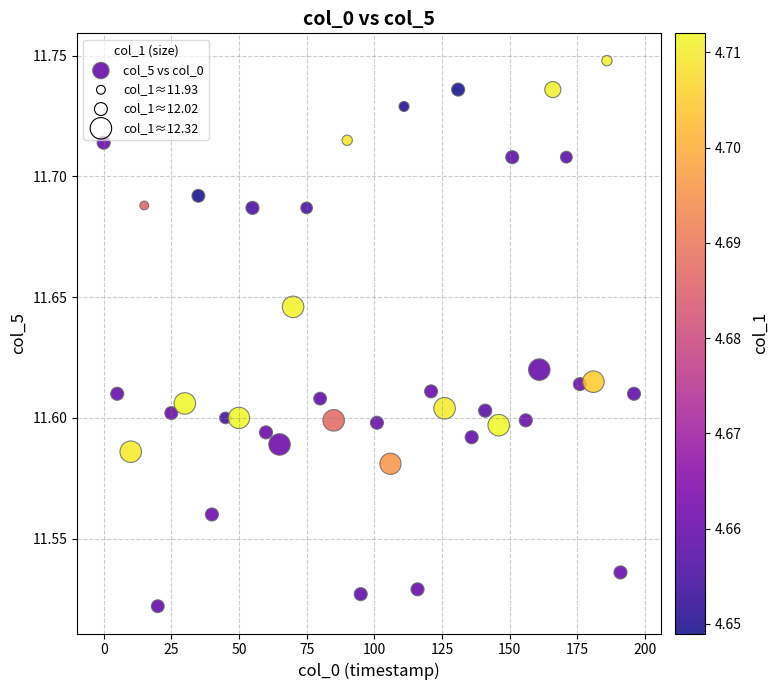

How many data points are displayed?

40